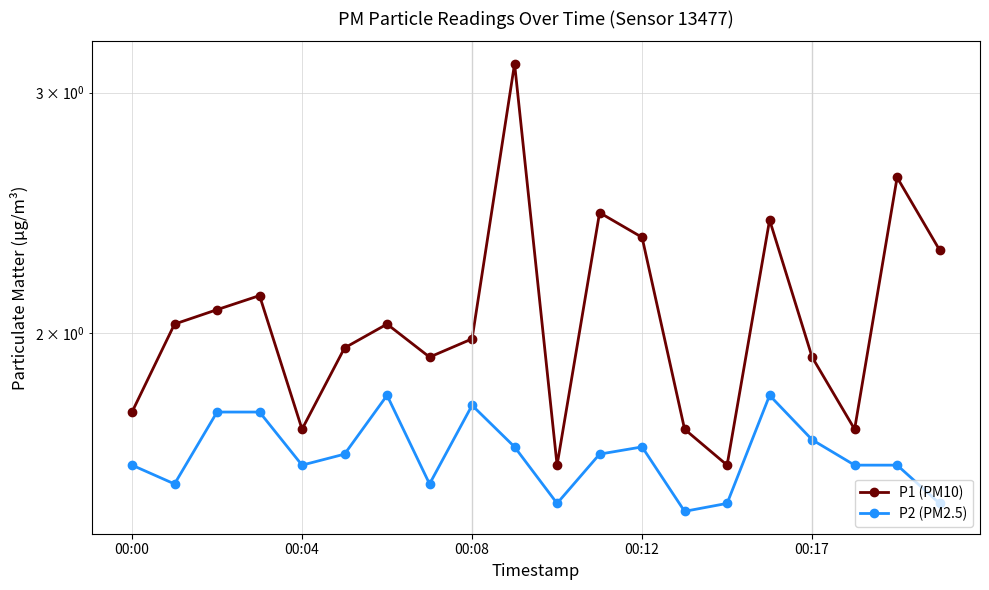

What is the value of the P1 (PM10) point at the 4th from the left?

2.1